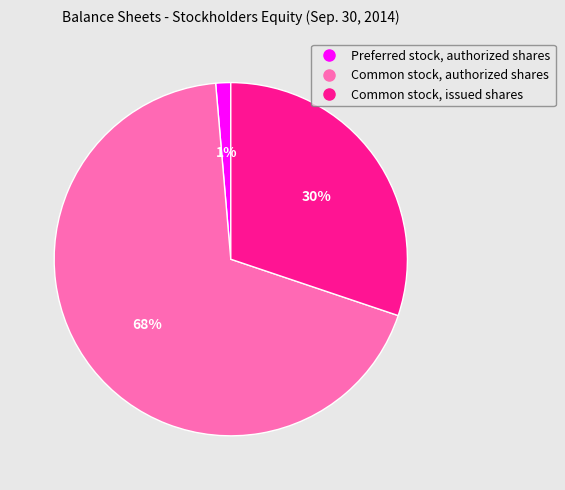

How many segments does this pie chart have?

3